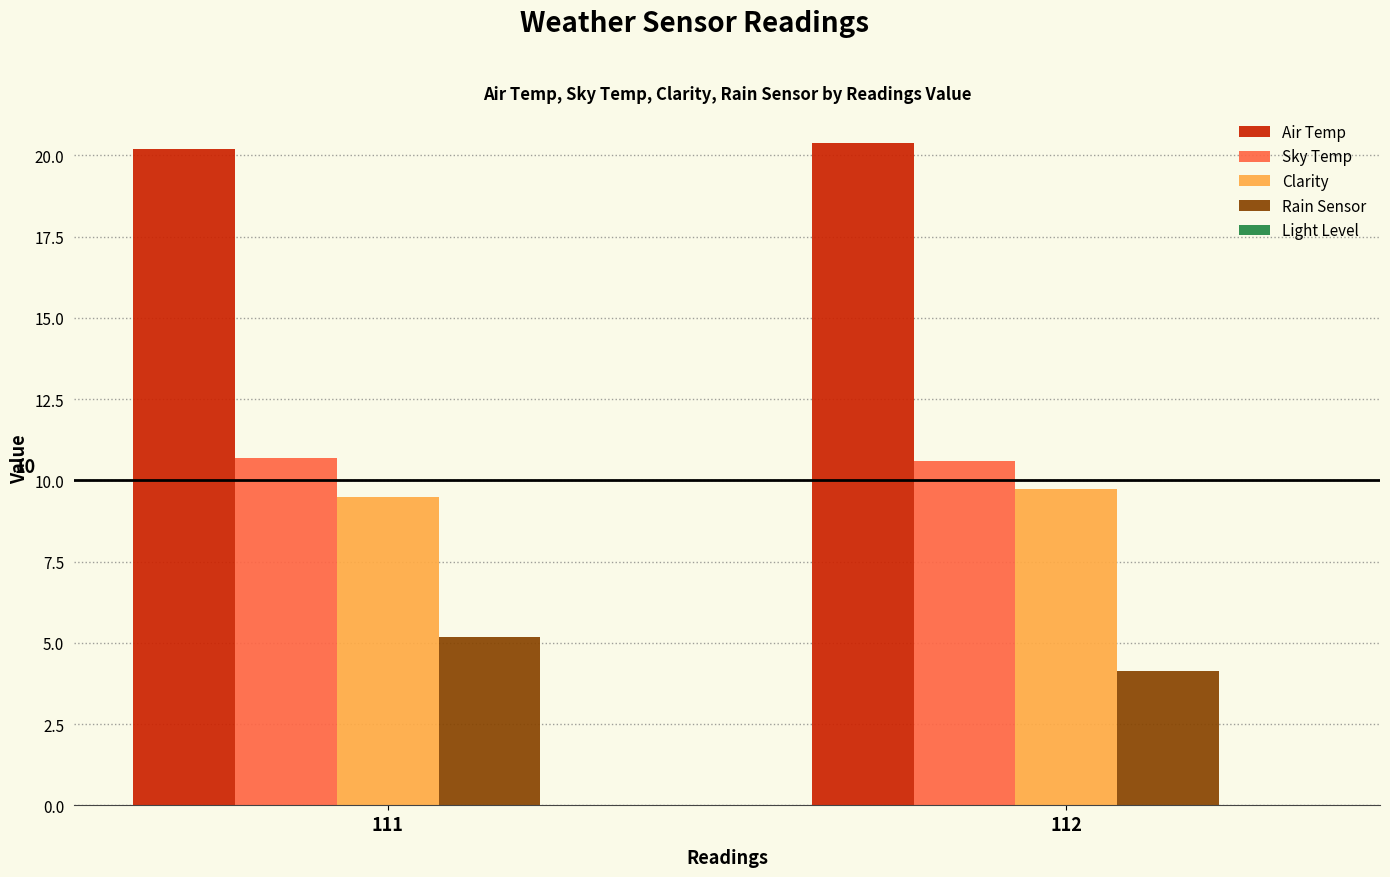

Is it true that Rain Sensor equals 8.0 at 111?

False